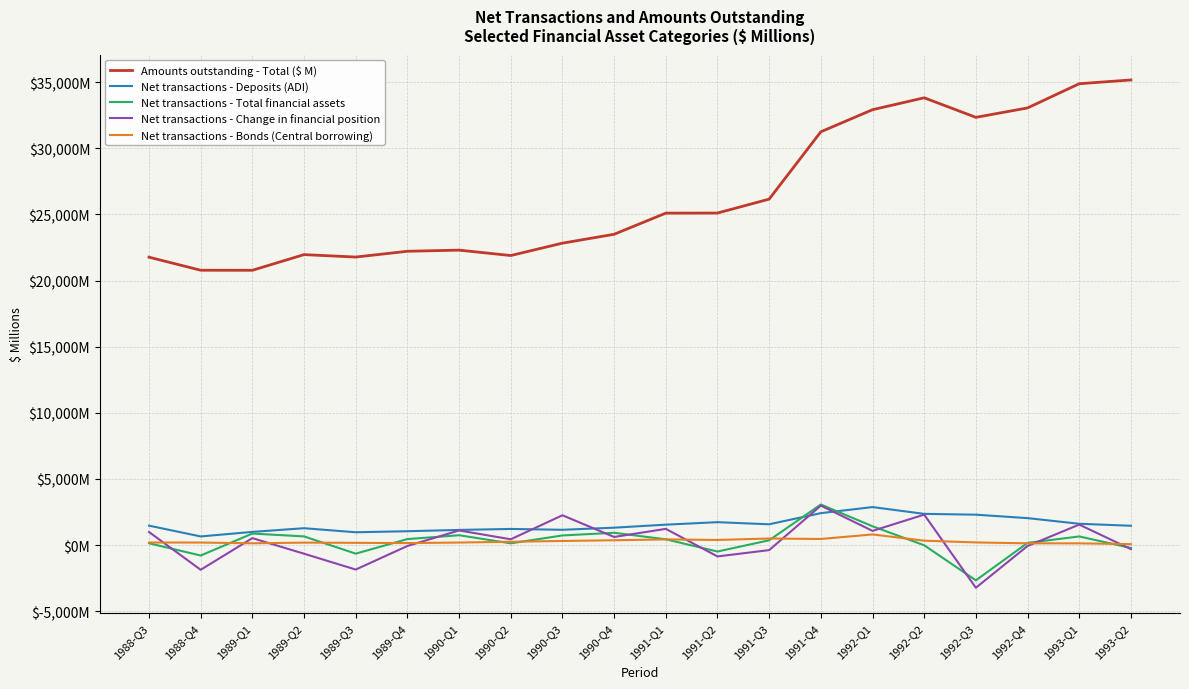

What is the sum of the Amounts outstanding - Total ($ M) values at 1992-Q3 and 1988-Q3?

54102